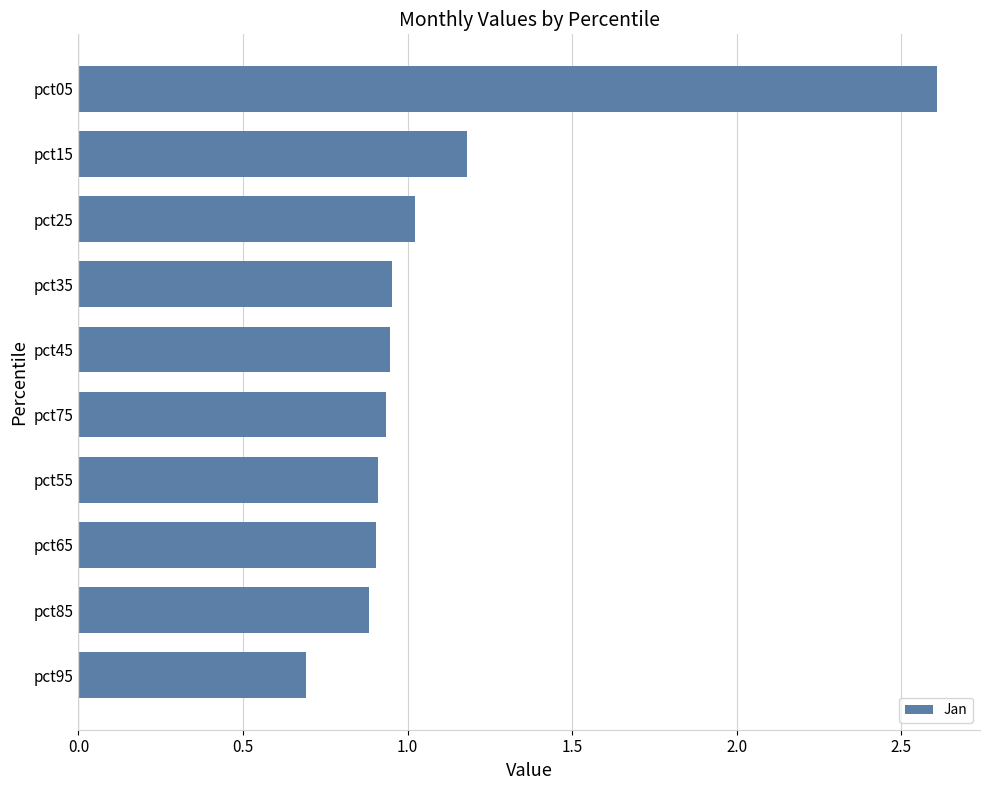

Are the bars grouped side by side (vs. stacked)?

No